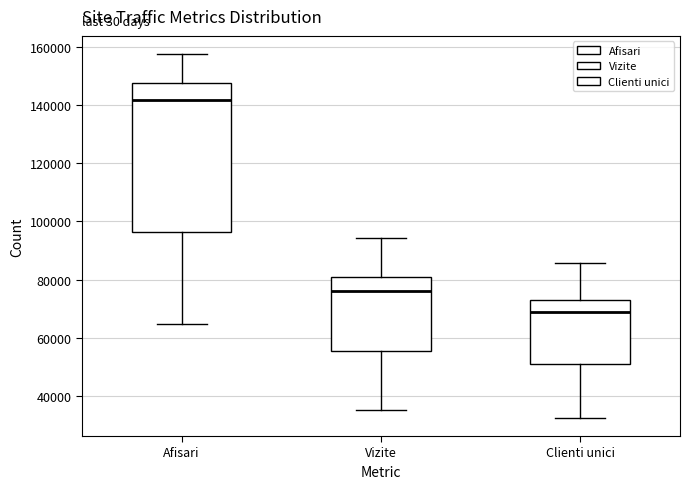

Reading left to right, transcribe this box plot: for each box, give where its median line is, the range the box spans, and where its two whiskers end, as read against the y-axis. The values are not printed on the chart, so give them approximately, as read against the axis.

Afisari: median 142000, box 96000 to 148000, whiskers 64000 to 158000
Vizite: median 76000, box 56000 to 82000, whiskers 36000 to 94000
Clienti unici: median 68000, box 52000 to 74000, whiskers 32000 to 86000